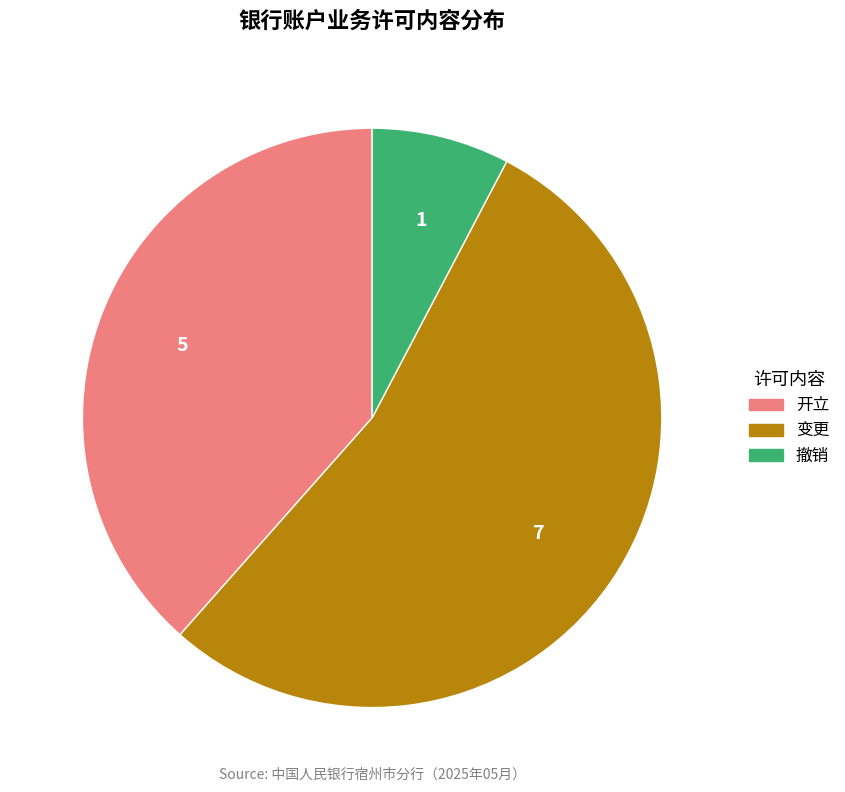

Does any single category account for the majority?

Yes